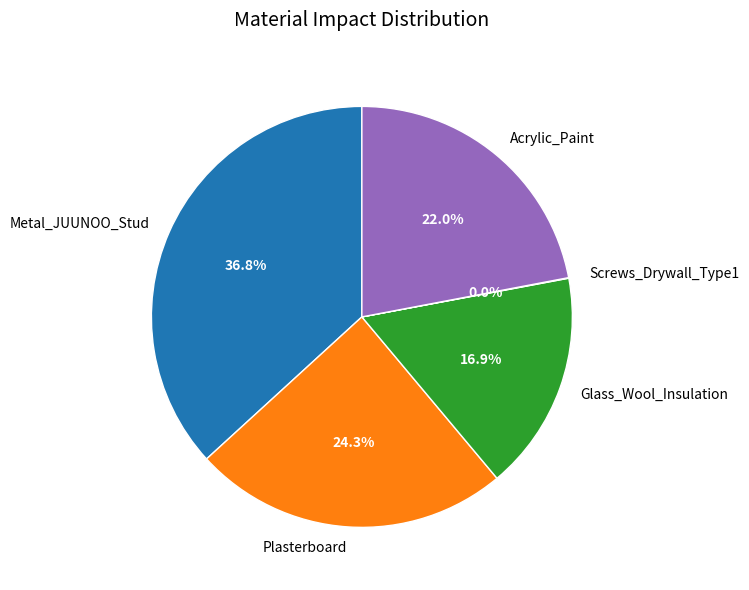

What percentage is the Glass_Wool_Insulation slice, to the nearest percent?

17%